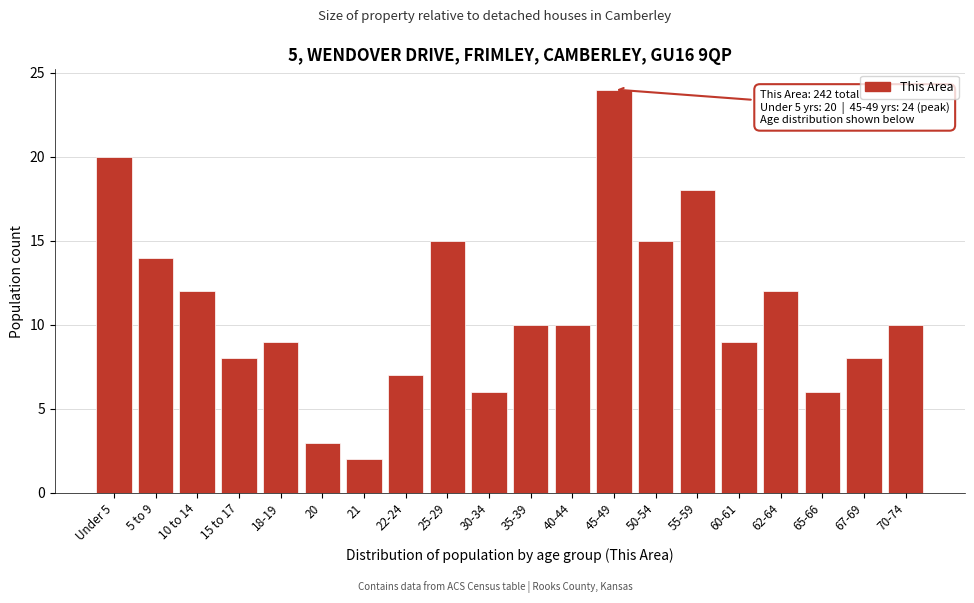

Reading left to right, what are all the values shown in this chart?

20	14	12	8	9	3	2	7	15	6	10	10	24	15	18	9	12	6	8	10